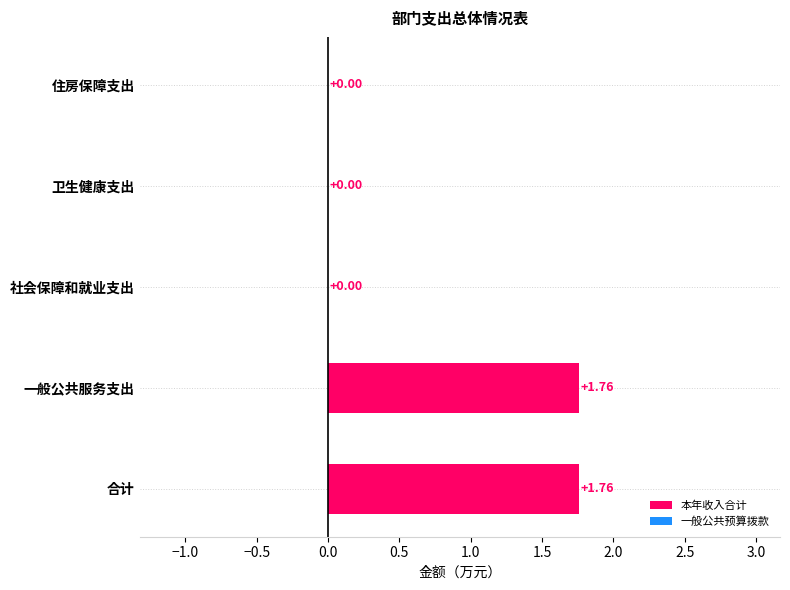

What is the sum of all values?

3.5